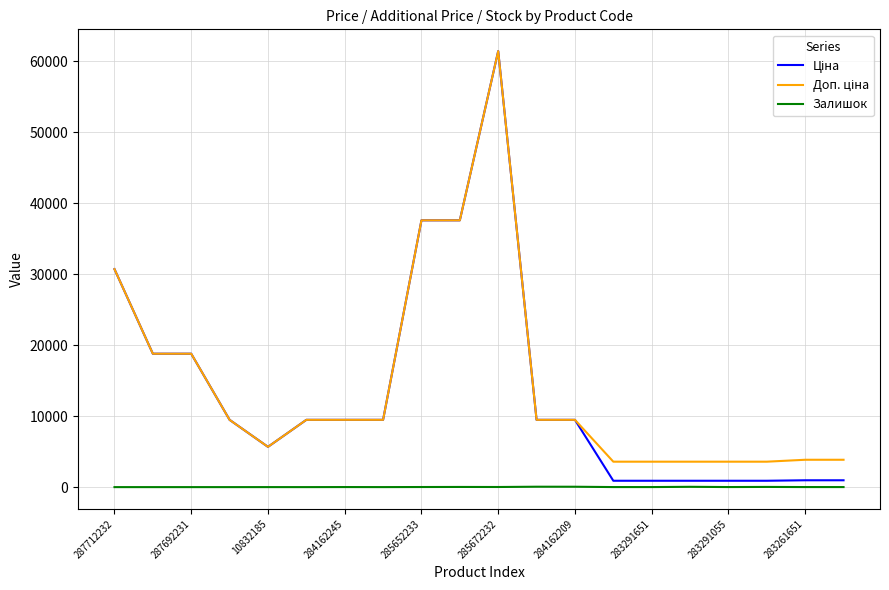

What is the maximum value shown in the chart?

61434.3